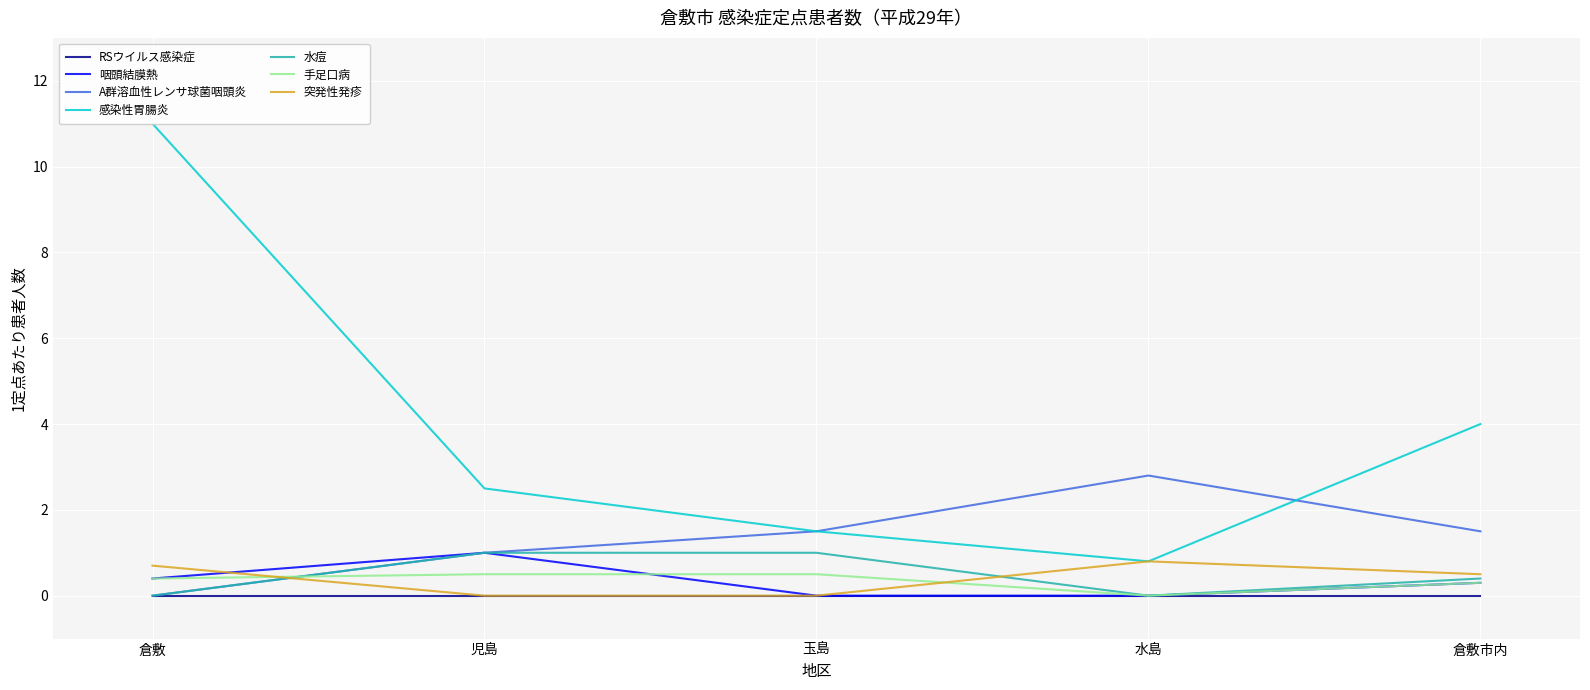

True or false: 咽頭結膜熱 and 水痘 cross at least once.

False